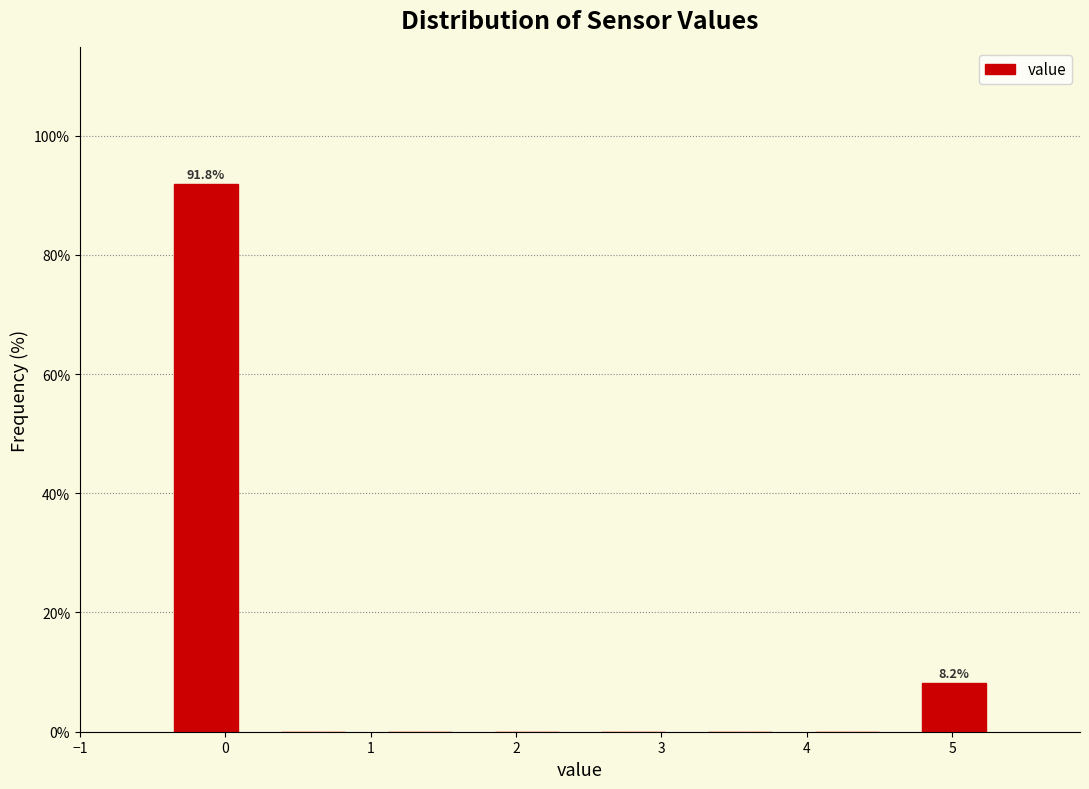

Over which range of the x-axis is the bar tallest?

-0.5 to 0.2